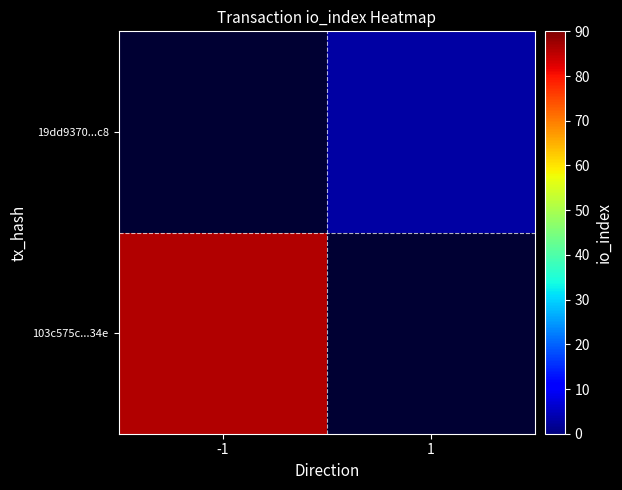

At how many categories does at least one series exceed 80?

1